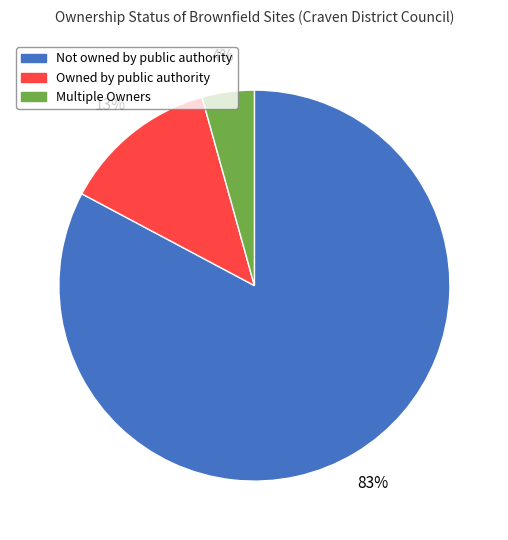

To the nearest percent, what is the average slice percentage?

33%